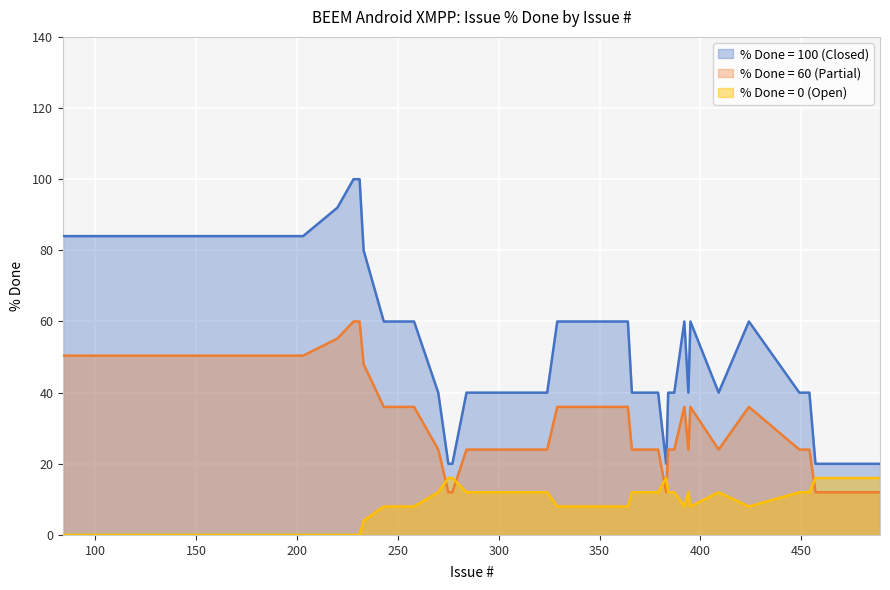

How many lines are shown in the chart?

3